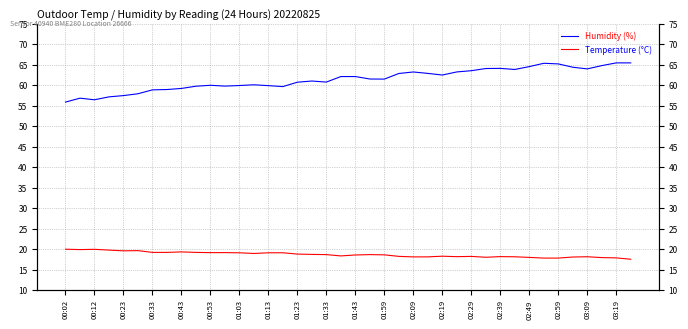

What is the minimum value for Temperature (°C)?

17.5